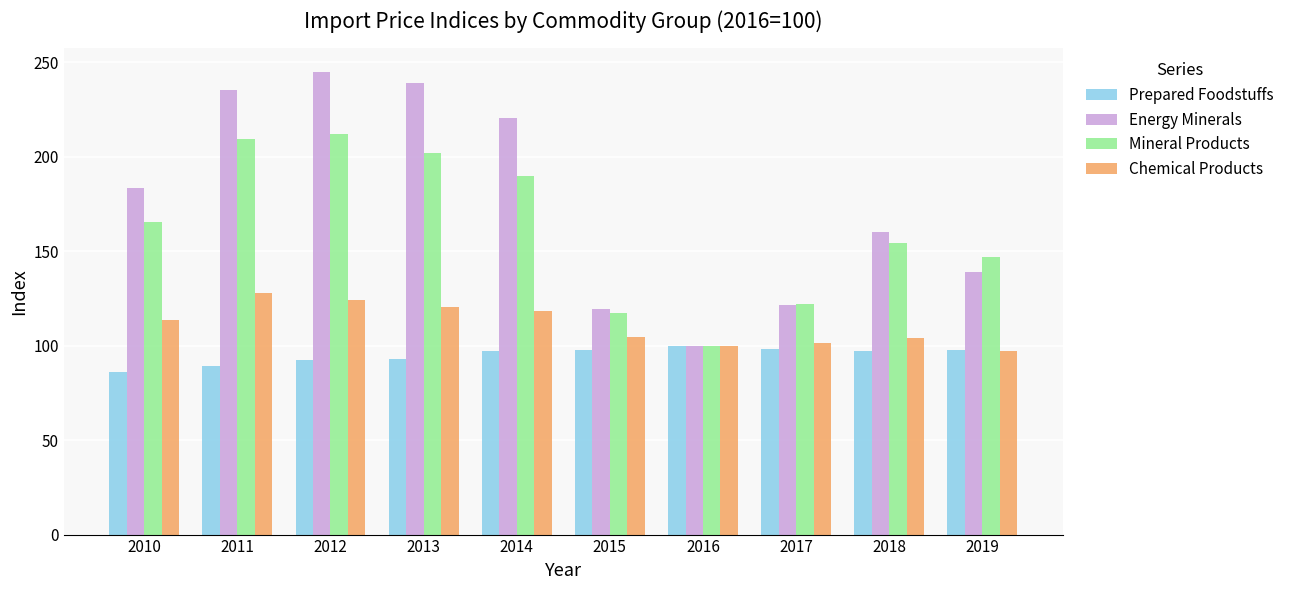

Count the number of data series in this chart.

4